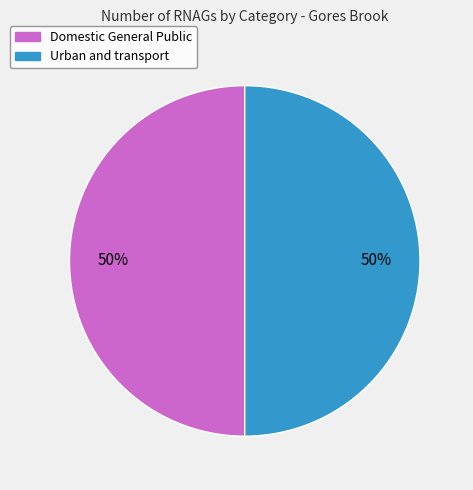

True or false: Urban and transport accounts for 50% of the total.

True